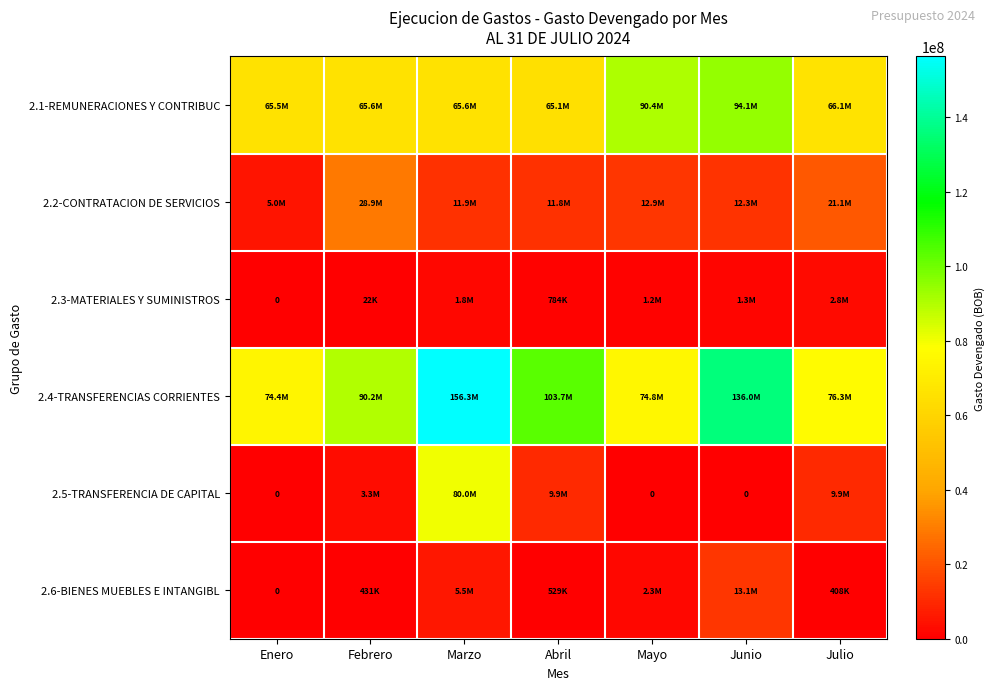

What is the minimum value for 2.4-TRANSFERENCIAS CORRIENTES?

74425214.2